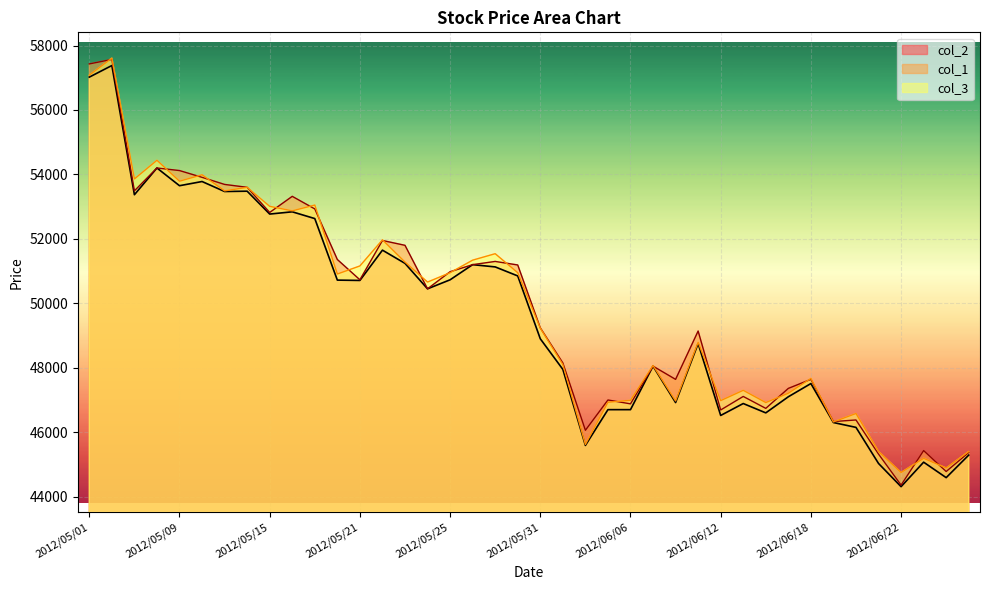

Reading left to right, extract all data points from this chart.

col_2: 2012/05/01=57020	2012/05/02=57380	2012/05/07=53370	2012/05/08=54200	2012/05/09=53650	2012/05/10=53780	2012/05/11=53470	2012/05/14=53480	2012/05/15=52770	2012/05/16=52840	2012/05/17=52630	2012/05/18=50720	2012/05/21=50710	2012/05/22=51650	2012/05/23=51240	2012/05/24=50450	2012/05/25=50730	2012/05/28=51200	2012/05/29=51130	2012/05/30=50850	2012/05/31=48900	2012/06/01=47950	2012/06/04=45590	2012/06/05=46700	2012/06/06=46700	2012/06/07=48050	2012/06/08=46920	2012/06/11=48750	2012/06/12=46520	2012/06/13=46890	2012/06/14=46600	2012/06/15=47100	2012/06/18=47510	2012/06/19=46300	2012/06/20=46150	2012/06/21=45030	2012/06/22=44310	2012/06/25=45070	2012/06/26=44590	2012/06/27=45290
col_1: 2012/05/01=57430	2012/05/02=57570	2012/05/07=53490	2012/05/08=54200	2012/05/09=54120	2012/05/10=53910	2012/05/11=53690	2012/05/14=53600	2012/05/15=52820	2012/05/16=53320	2012/05/17=52930	2012/05/18=51360	2012/05/21=50730	2012/05/22=51950	2012/05/23=51800	2012/05/24=50450	2012/05/25=50980	2012/05/28=51200	2012/05/29=51300	2012/05/30=51190	2012/05/31=49240	2012/06/01=48150	2012/06/04=46060	2012/06/05=47000	2012/06/06=46880	2012/06/07=48050	2012/06/08=47640	2012/06/11=49140	2012/06/12=46690	2012/06/13=47110	2012/06/14=46740	2012/06/15=47360	2012/06/18=47640	2012/06/19=46330	2012/06/20=46380	2012/06/21=45320	2012/06/22=44360	2012/06/25=45430	2012/06/26=44780	2012/06/27=45370
col_3: 2012/05/01=57080	2012/05/02=57610	2012/05/07=53860	2012/05/08=54440	2012/05/09=53790	2012/05/10=53990	2012/05/11=53490	2012/05/14=53600	2012/05/15=53010	2012/05/16=52870	2012/05/17=53050	2012/05/18=50910	2012/05/21=51160	2012/05/22=51970	2012/05/23=51280	2012/05/24=50660	2012/05/25=50950	2012/05/28=51340	2012/05/29=51540	2012/05/30=50950	2012/05/31=49230	2012/06/01=48100	2012/06/04=45620	2012/06/05=46930	2012/06/06=46990	2012/06/07=48070	2012/06/08=46970	2012/06/11=48790	2012/06/12=46980	2012/06/13=47300	2012/06/14=46920	2012/06/15=47210	2012/06/18=47670	2012/06/19=46320	2012/06/20=46580	2012/06/21=45400	2012/06/22=44750	2012/06/25=45190	2012/06/26=44890	2012/06/27=45400